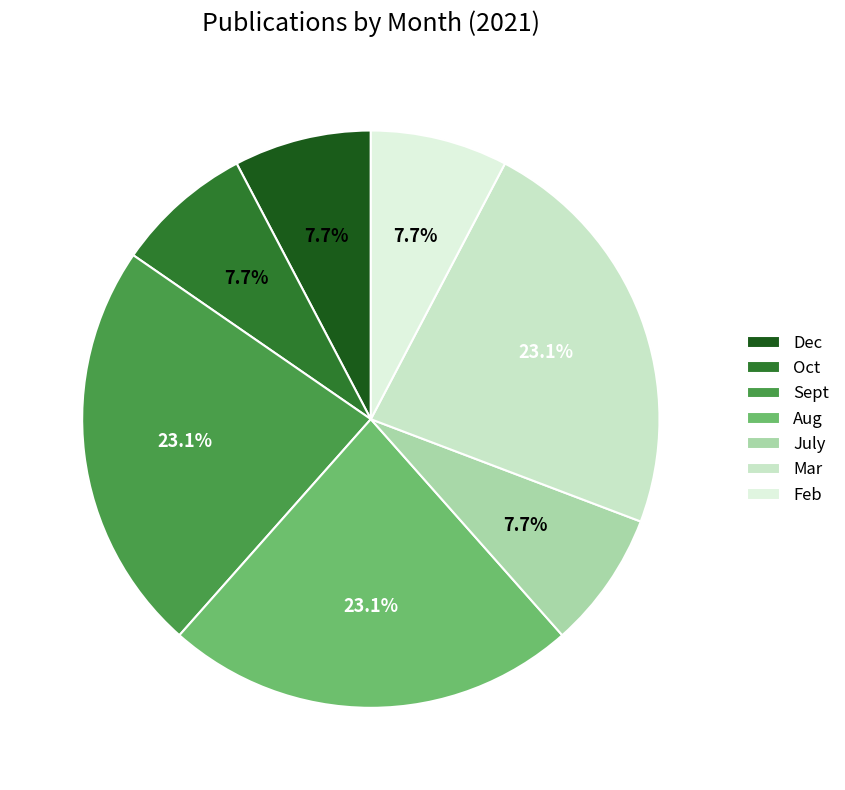

Count the number of slices in the pie.

7